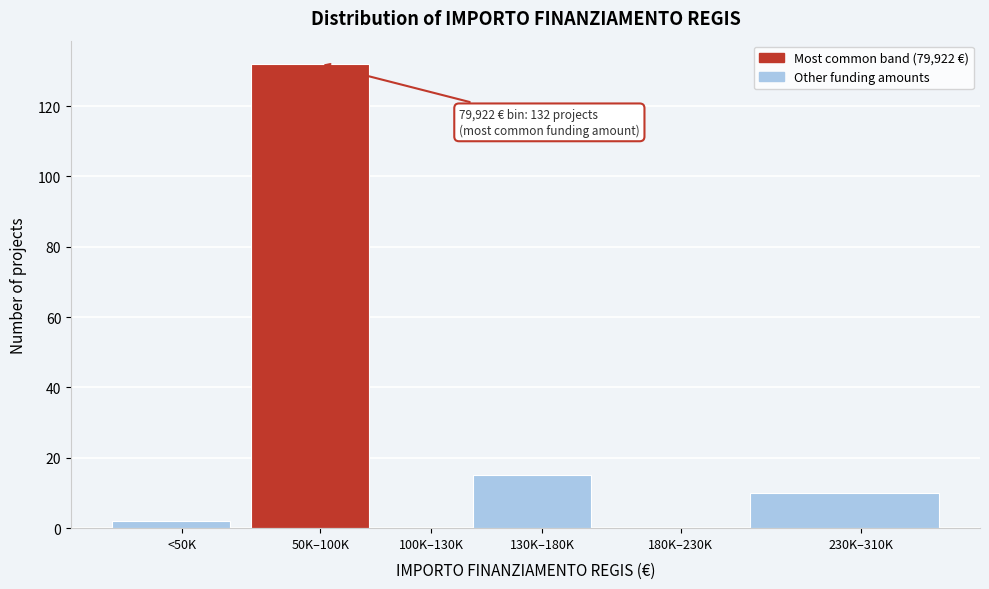

Reading right to left, extract all data points from this chart.

230K–310K=10	180K–230K=0	130K–180K=15	100K–130K=0	50K–100K=132	<50K=2